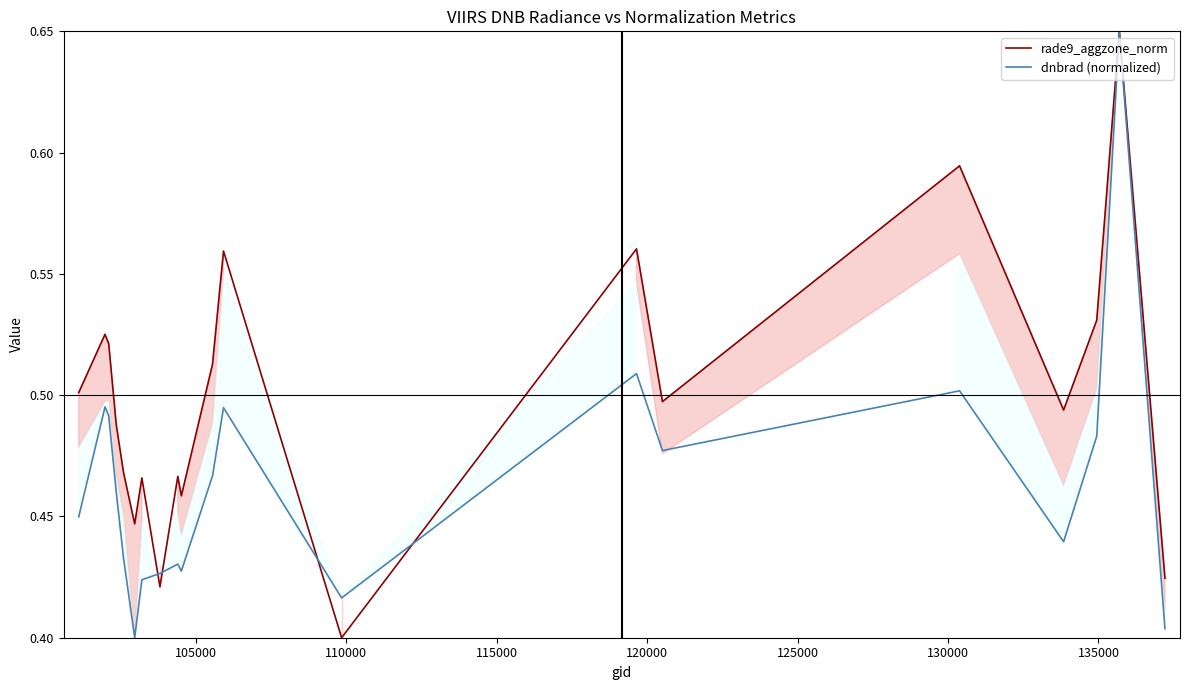

Which series has the largest total across all categories?

rade9_aggzone_norm